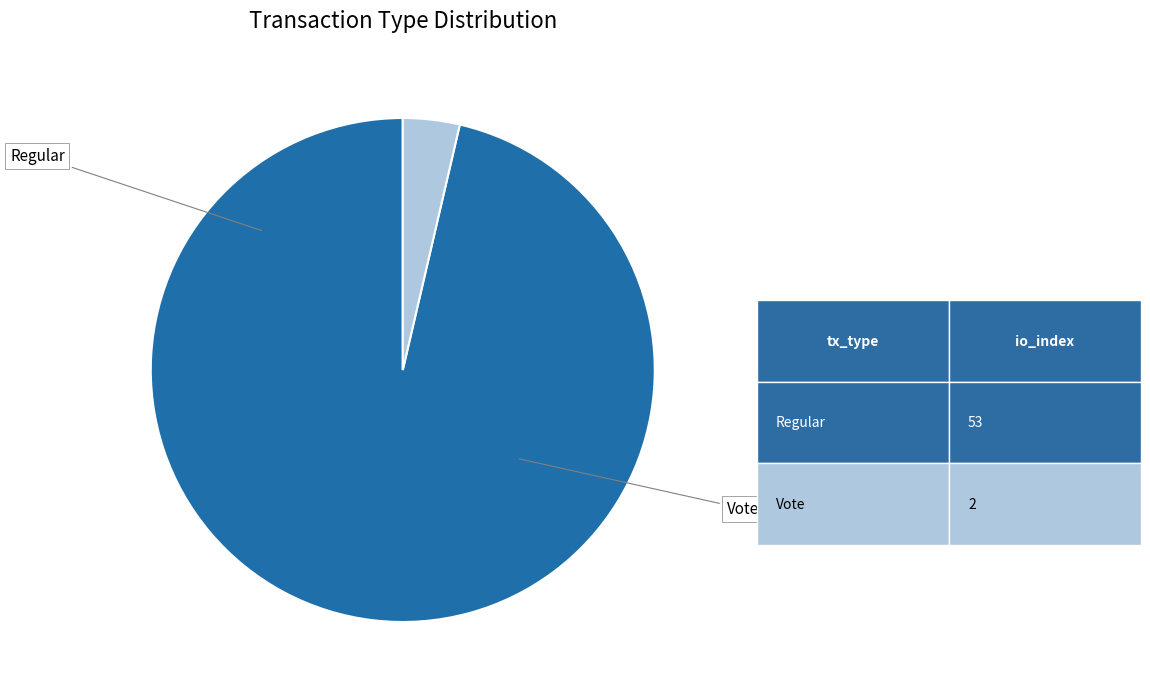

To the nearest percent, what is the difference between the largest and smallest slice percentages?

93%